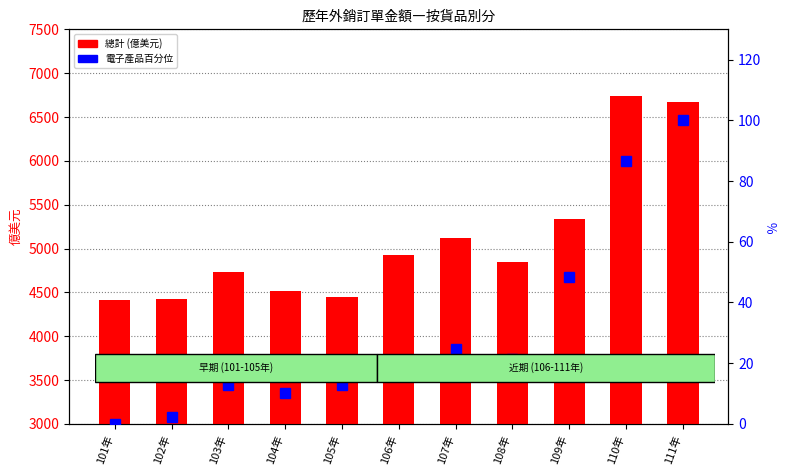

True or false: 電子產品(百分位) has a value of 3.3 at 102年.

False